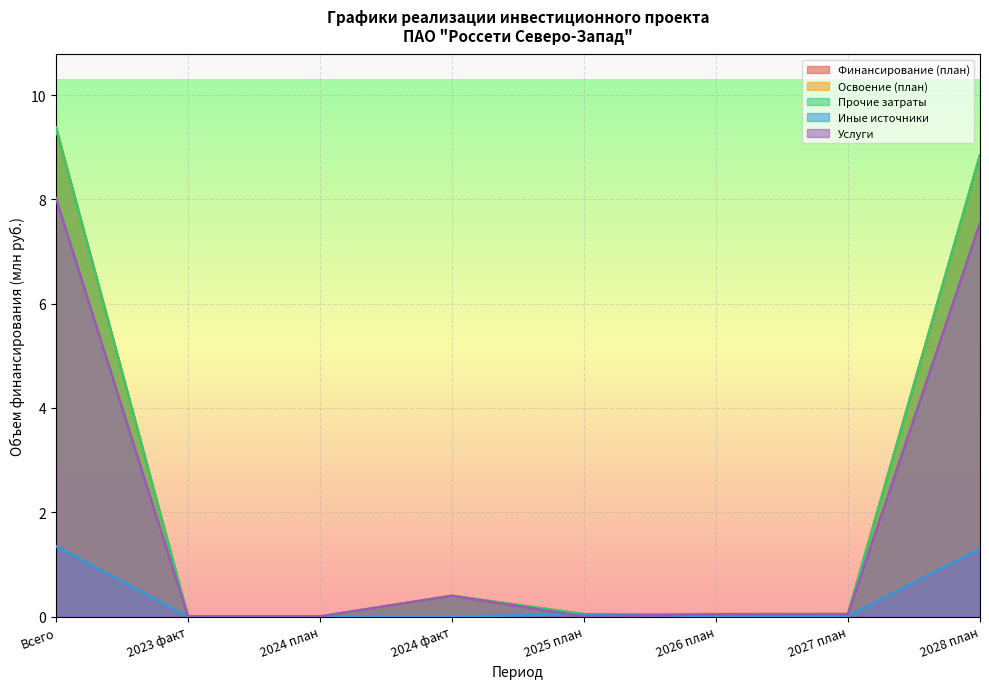

The value of Финансирование (план) at 2025 план is 0.0. True or false?

True